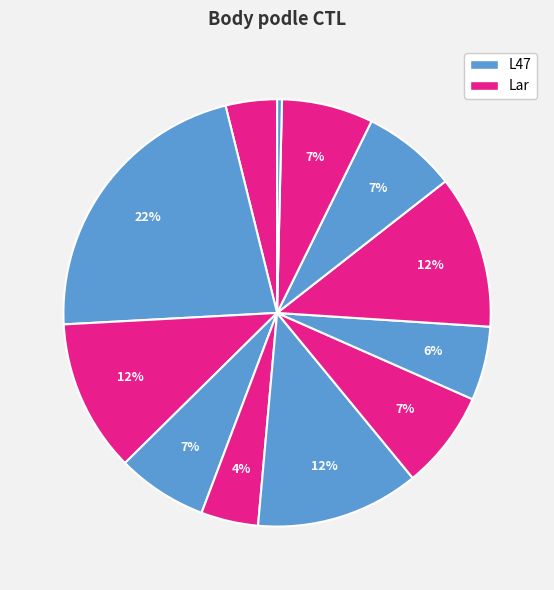

Count the number of slices in the pie.

12